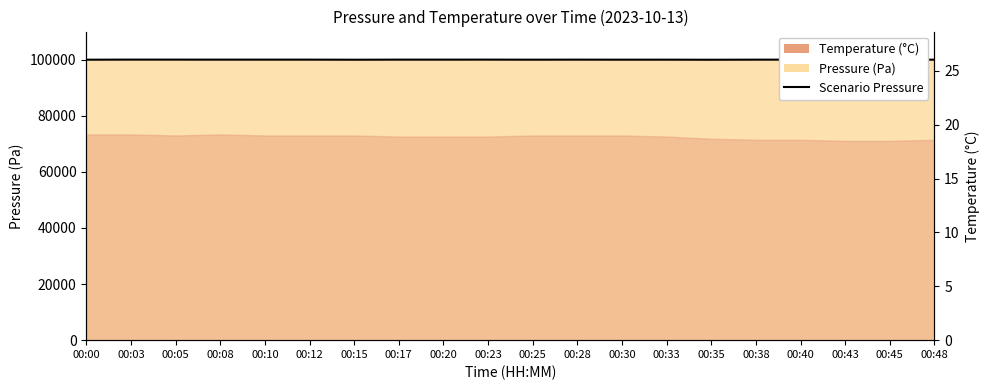

The chart shows a value of 156534 at 00:40. True or false?

False